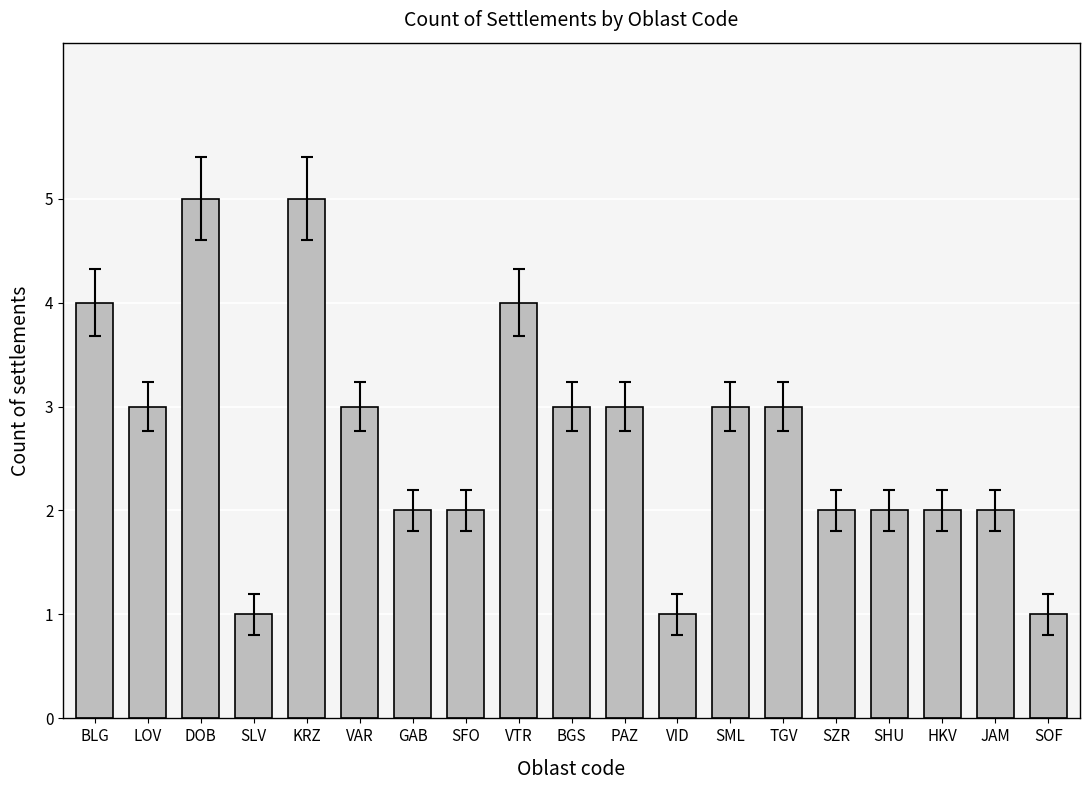

What is the change in value from SFO to VID?

-1